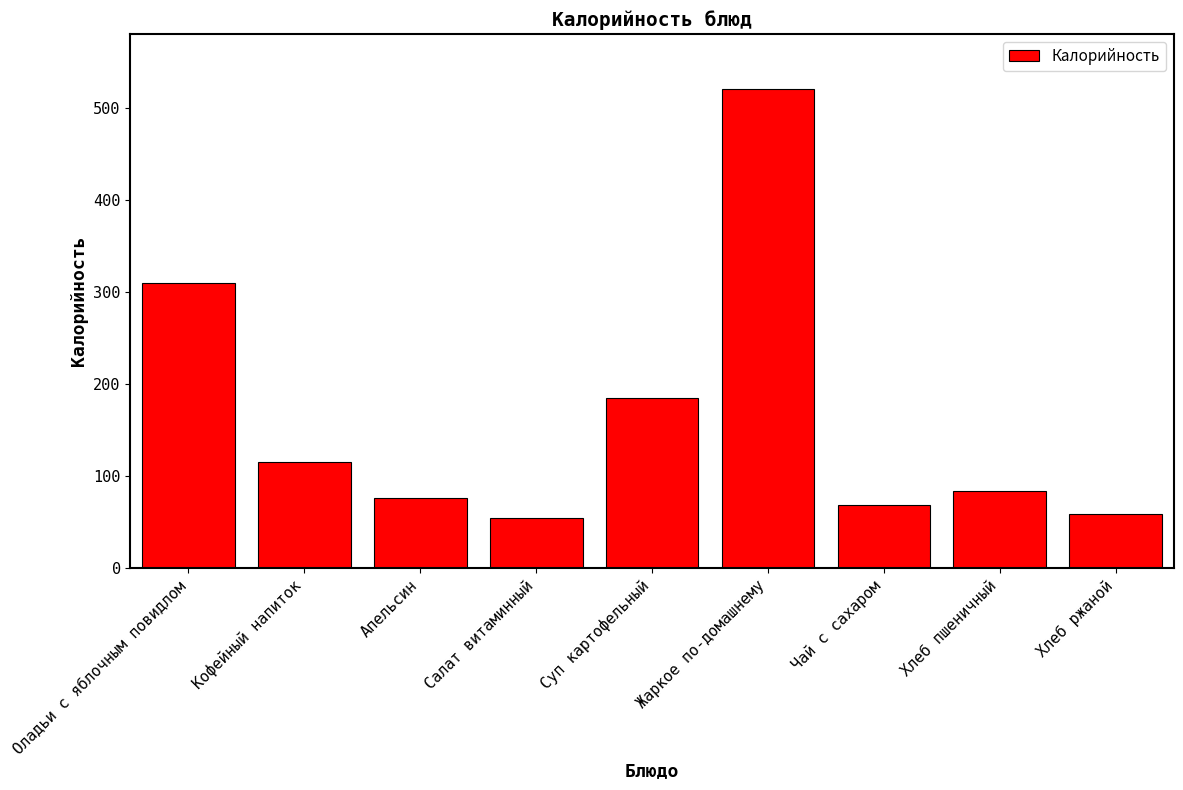

What is the label of the 8th bar from the left?

Хлеб пшеничный